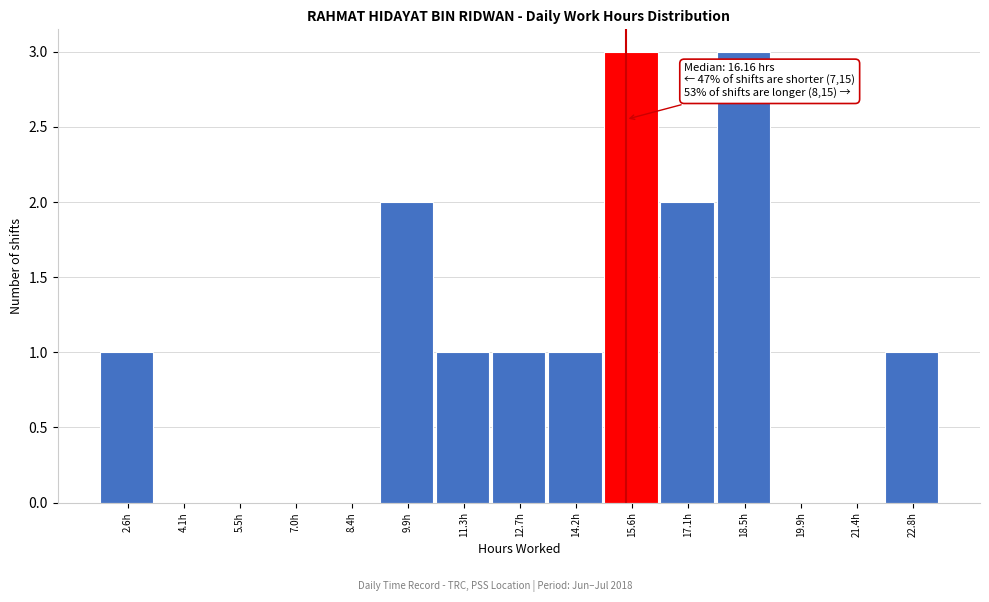

Reading right to left, list all the values displayed in this chart.

22.8h=1	21.4h=0	19.9h=0	18.5h=3	17.1h=2	15.6h=3	14.2h=1	12.7h=1	11.3h=1	9.9h=2	8.4h=0	7.0h=0	5.5h=0	4.1h=0	2.6h=1